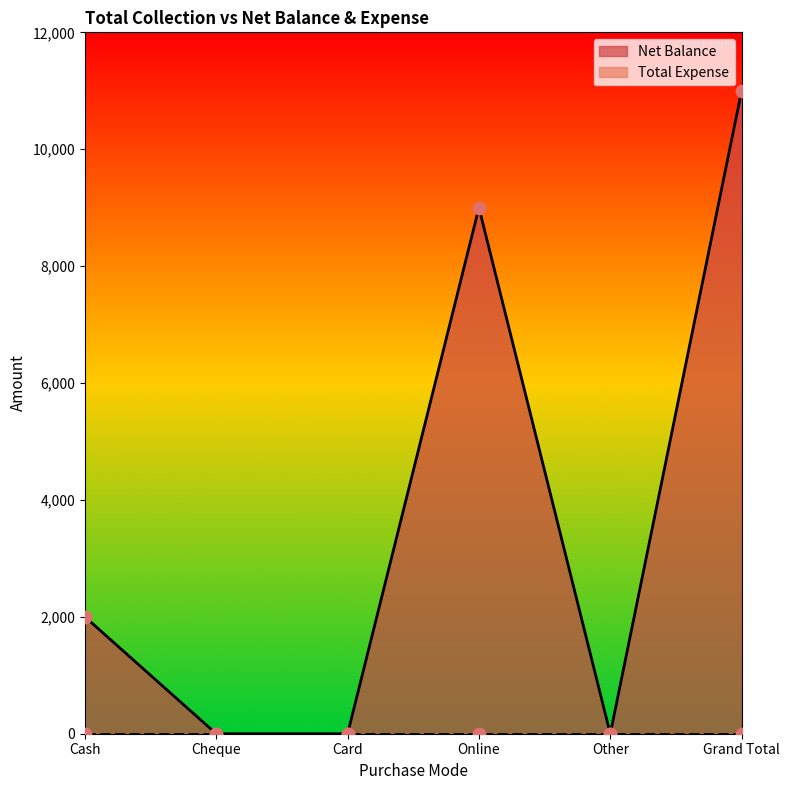

Which has a higher value, Grand Total or Card?

Grand Total